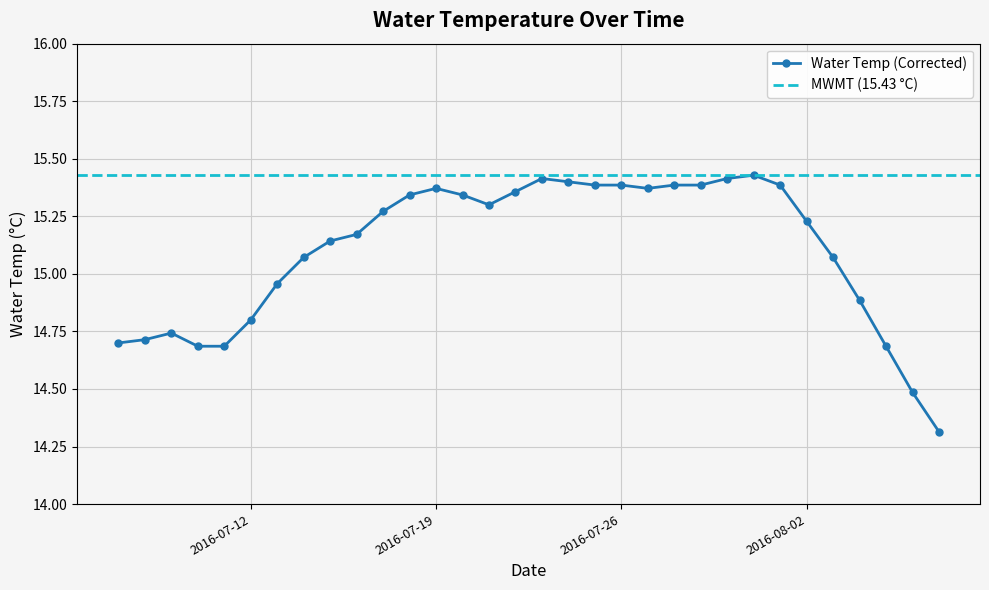

What position from the right is 2016-07-28?

11